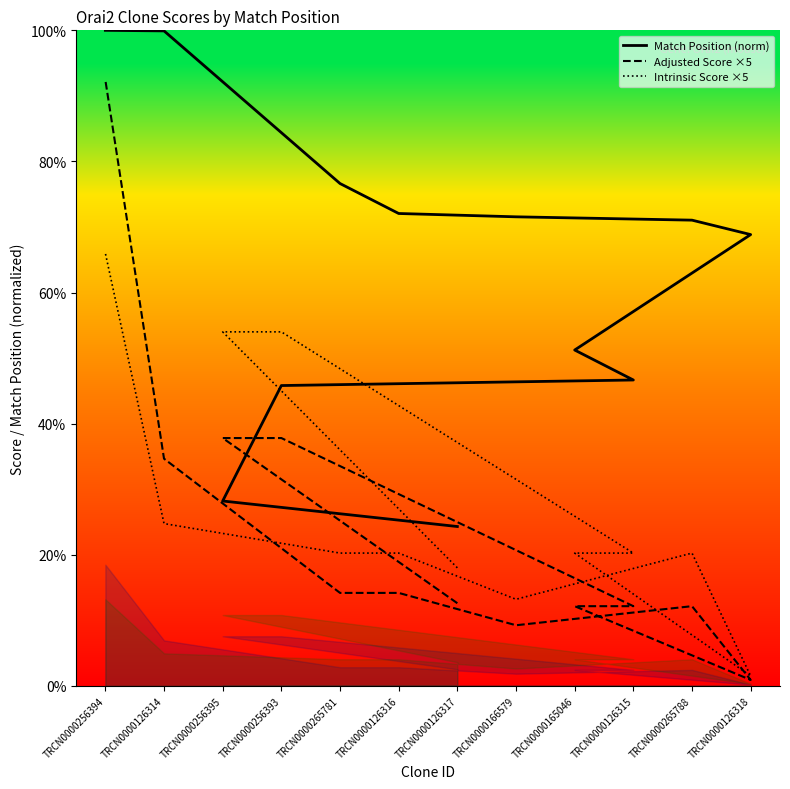

What are all the series names shown in the legend?

Match Position (norm), Adjusted Score ×5, Intrinsic Score ×5